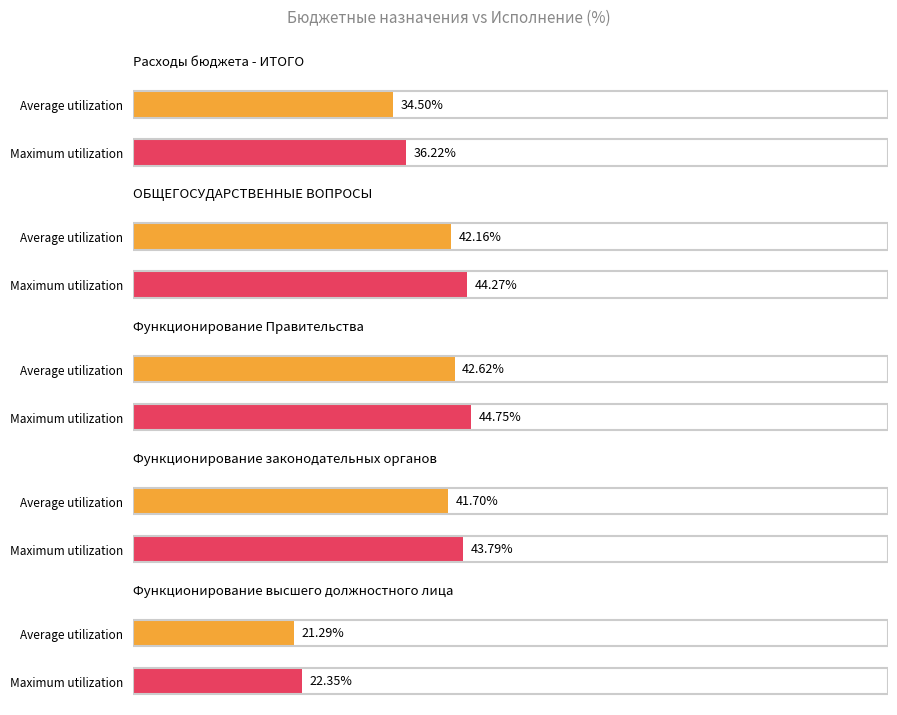

Which category has the lowest value across all series?

Функционирование высшего должностного лица